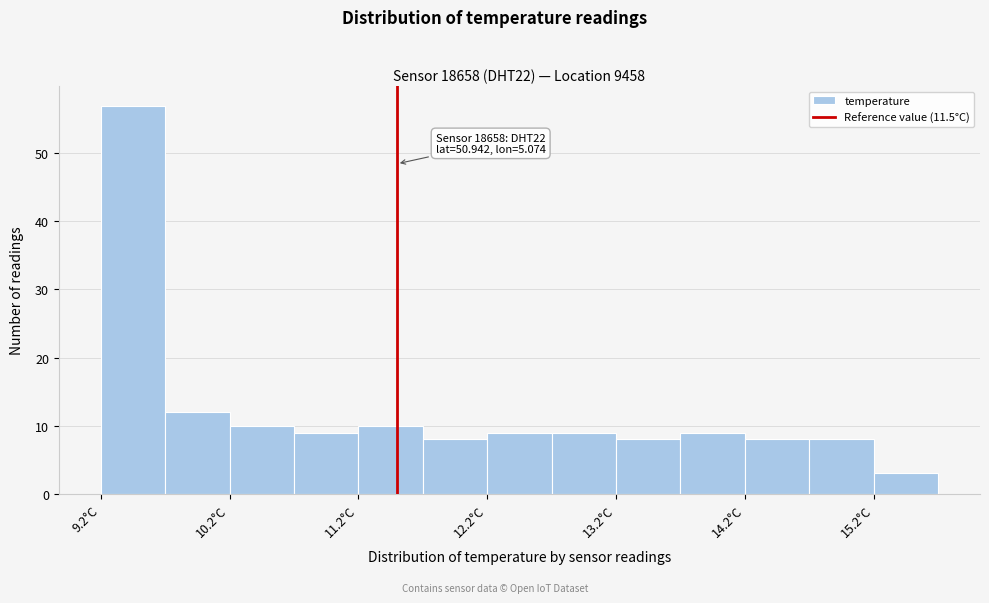

Over which range of the x-axis is the bar tallest?

9.2 to 9.7